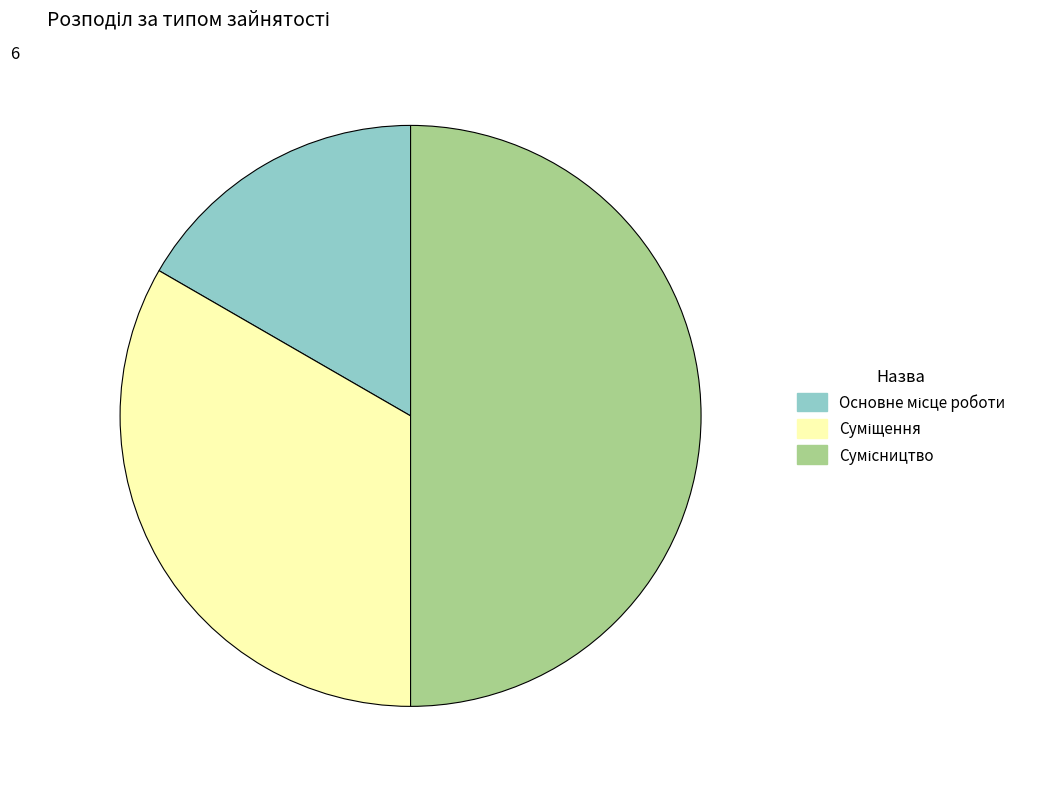

Which category has the biggest portion of the pie?

Сумісництво